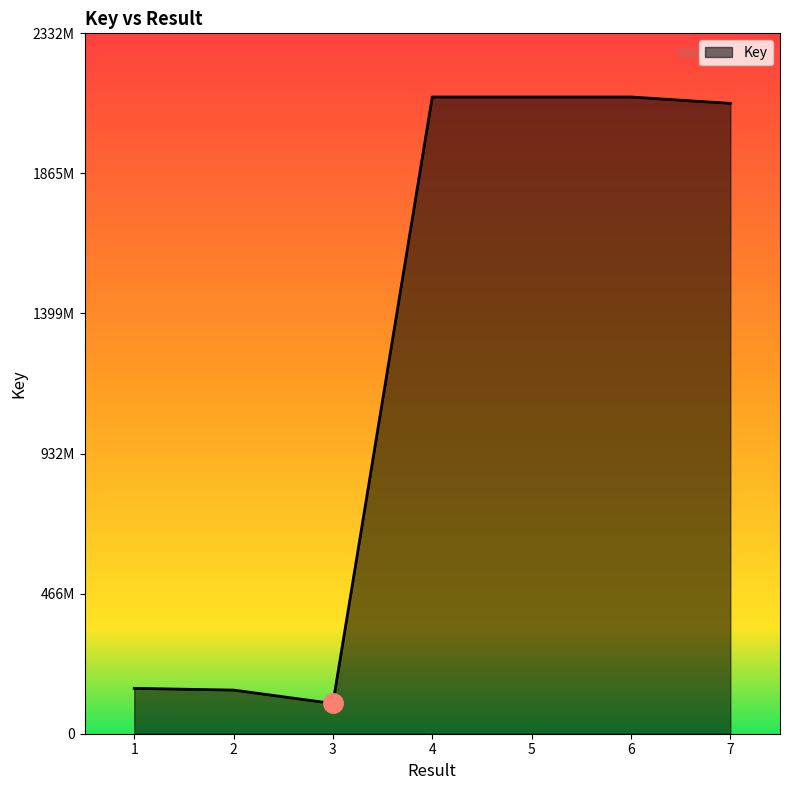

Does the chart display data point markers on the line(s)?

No